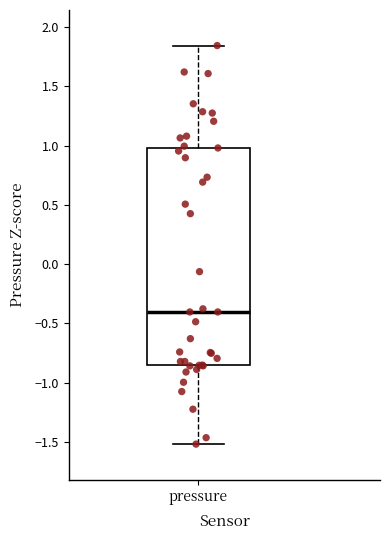

Transcribe this box plot: give where the median line is, the range the box spans, and where the two whiskers end, as read against the y-axis. The values are not printed on the chart, so give them approximately, as read against the axis.

median -0.40, box -0.85 to 1.00, whiskers -1.50 to 1.85